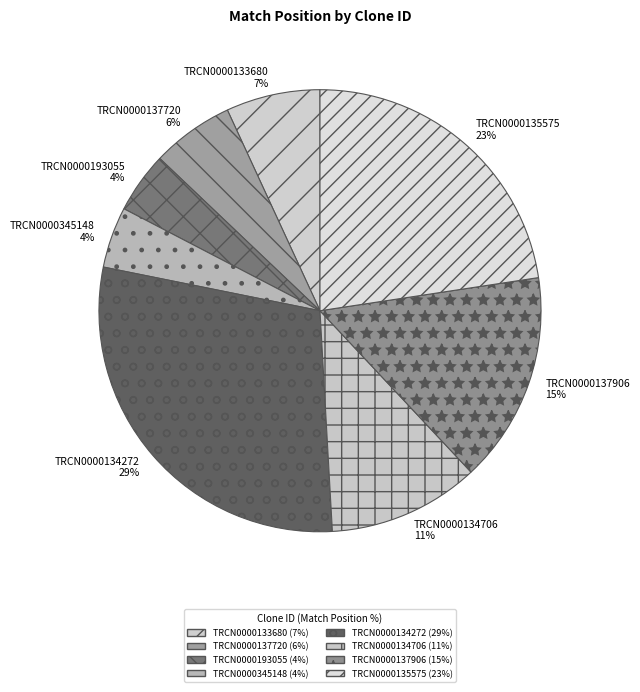

Count the number of slices in the pie.

8